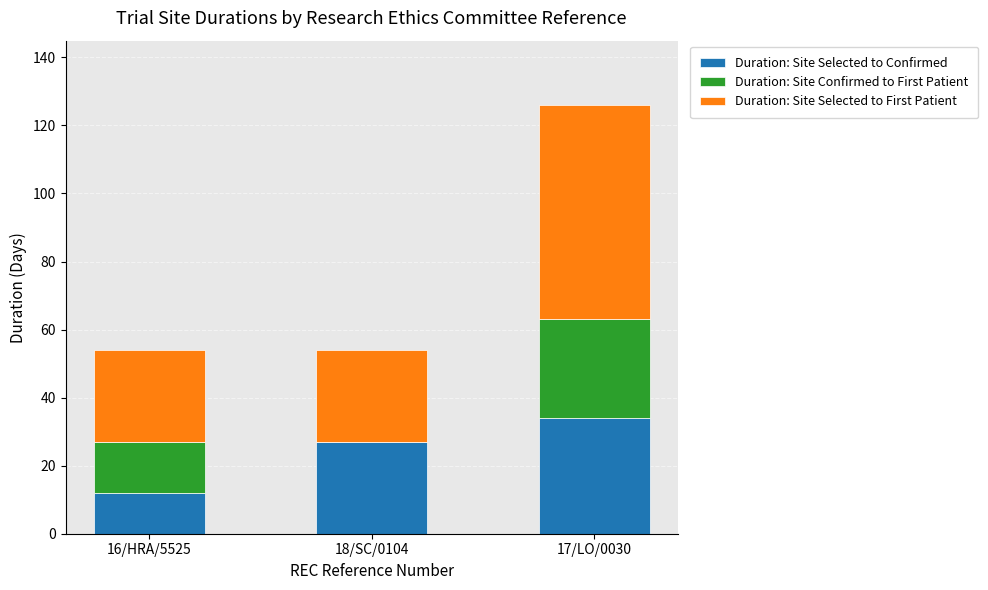

At which label is Duration: Site Selected to Confirmed closest to 23?

18/SC/0104